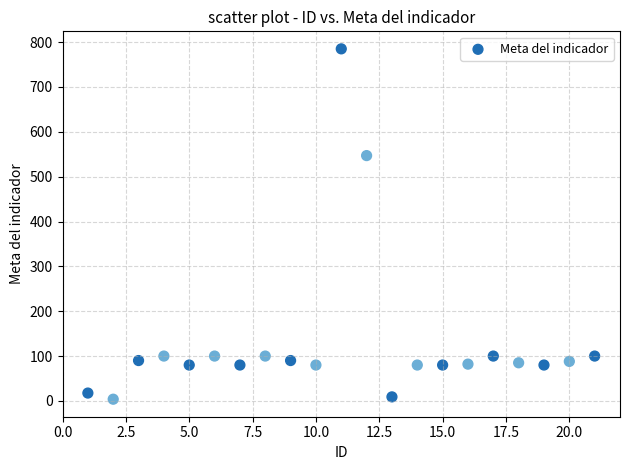

What is the range of X values (max minus min)?

20.0